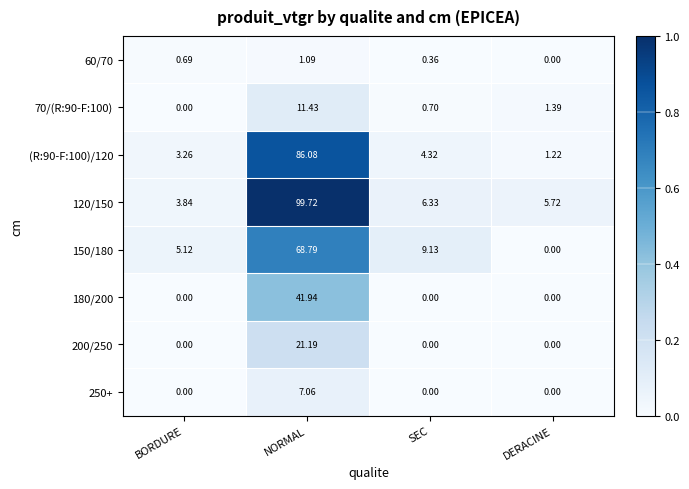

Which label corresponds to the largest value in the chart?

NORMAL